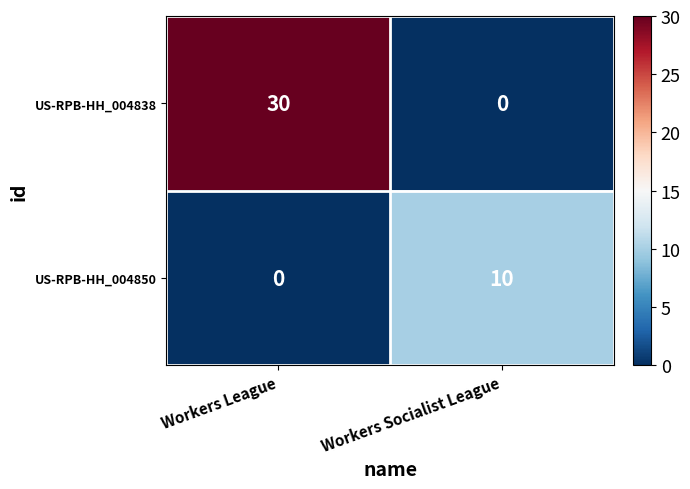

What value does the US-RPB-HH_004850 series have at Workers Socialist League, to the nearest 10?

10